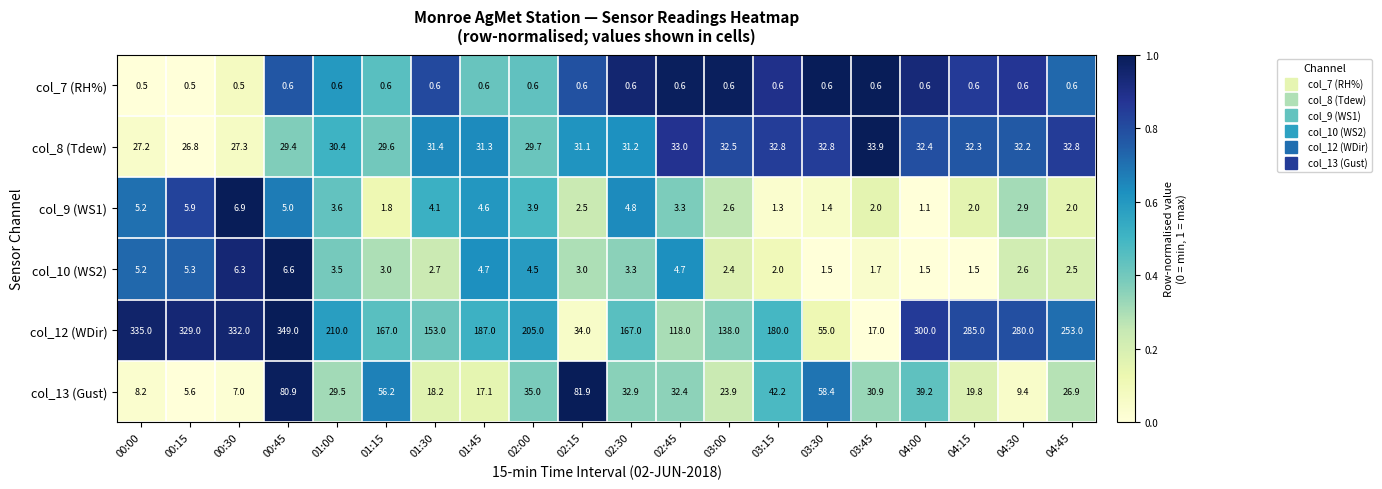

How many categories are shown in the chart?

20